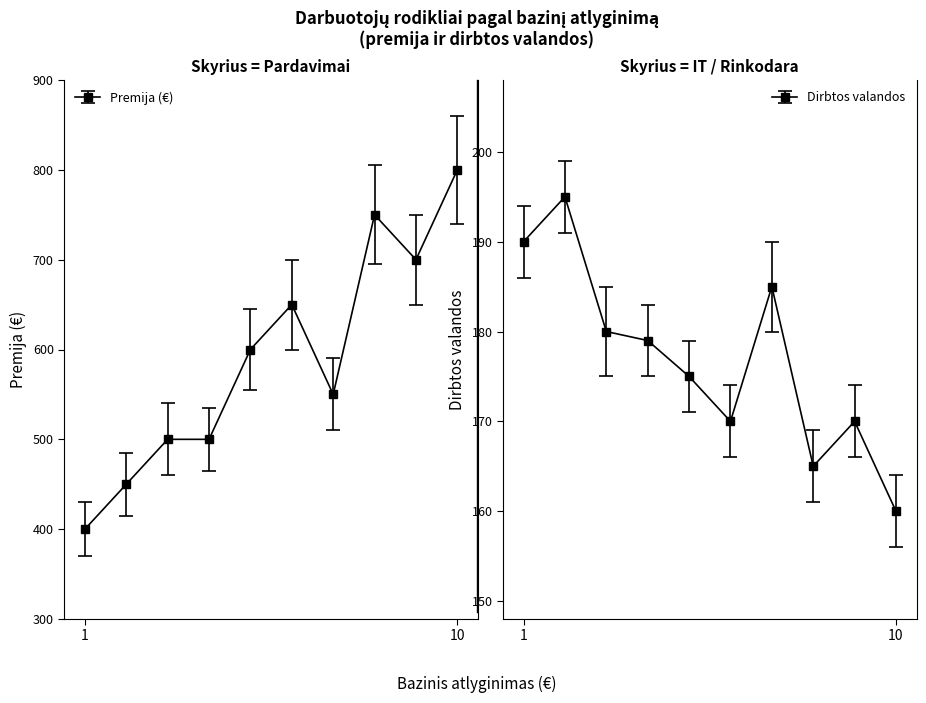

How many lines are shown in the chart?

2